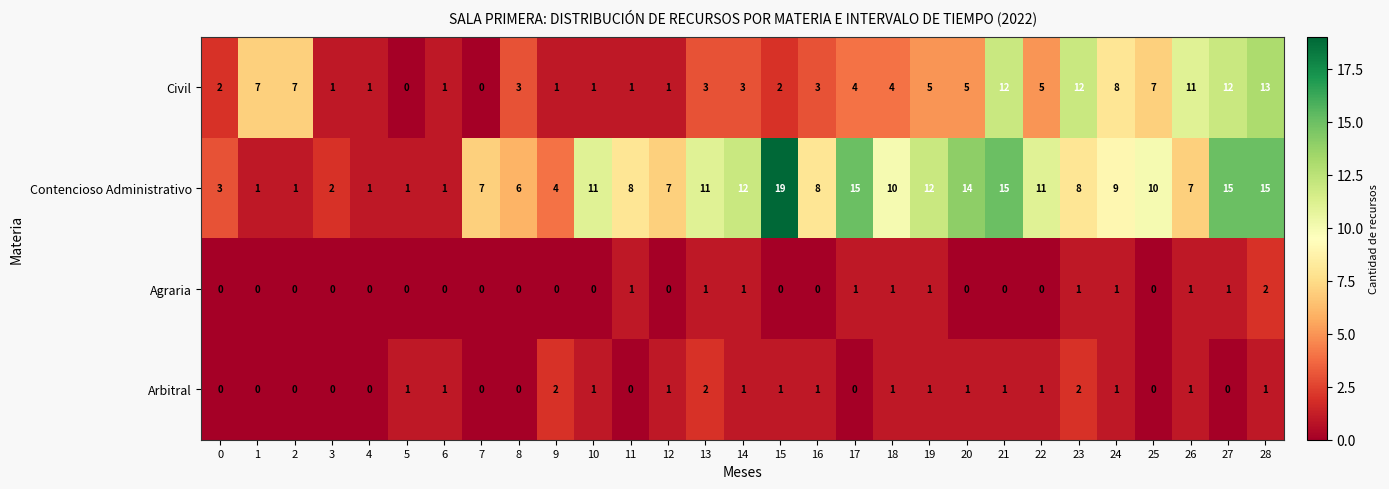

Which label corresponds to the largest value in the chart?

15